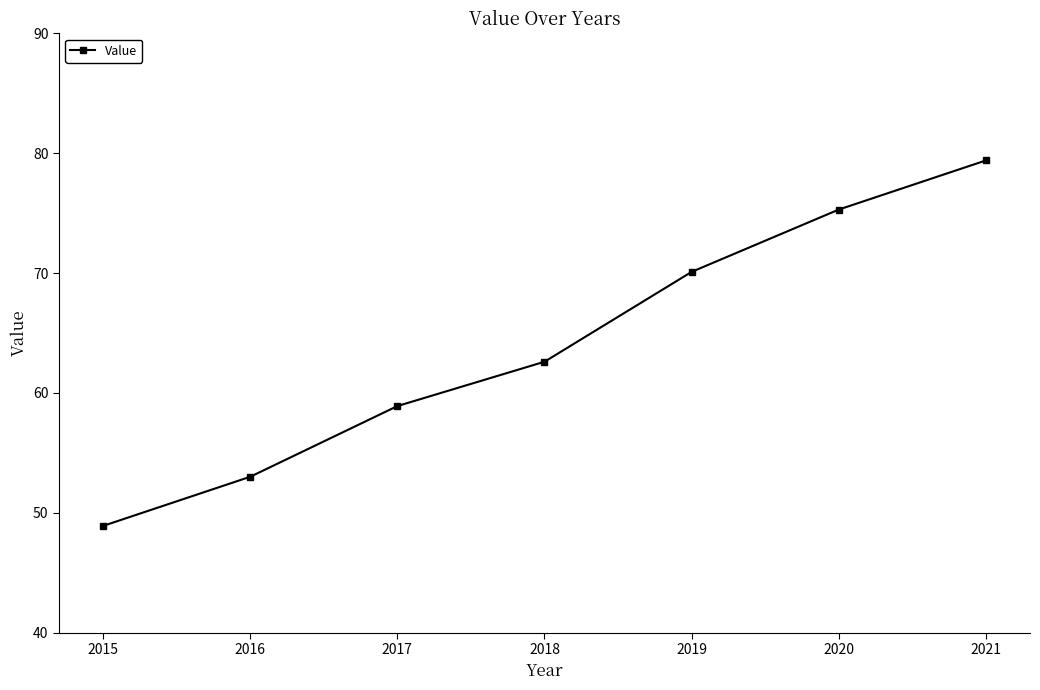

Reading left to right, extract all data points from this chart.

48.9	53.0	58.9	62.6	70.1	75.3	79.4